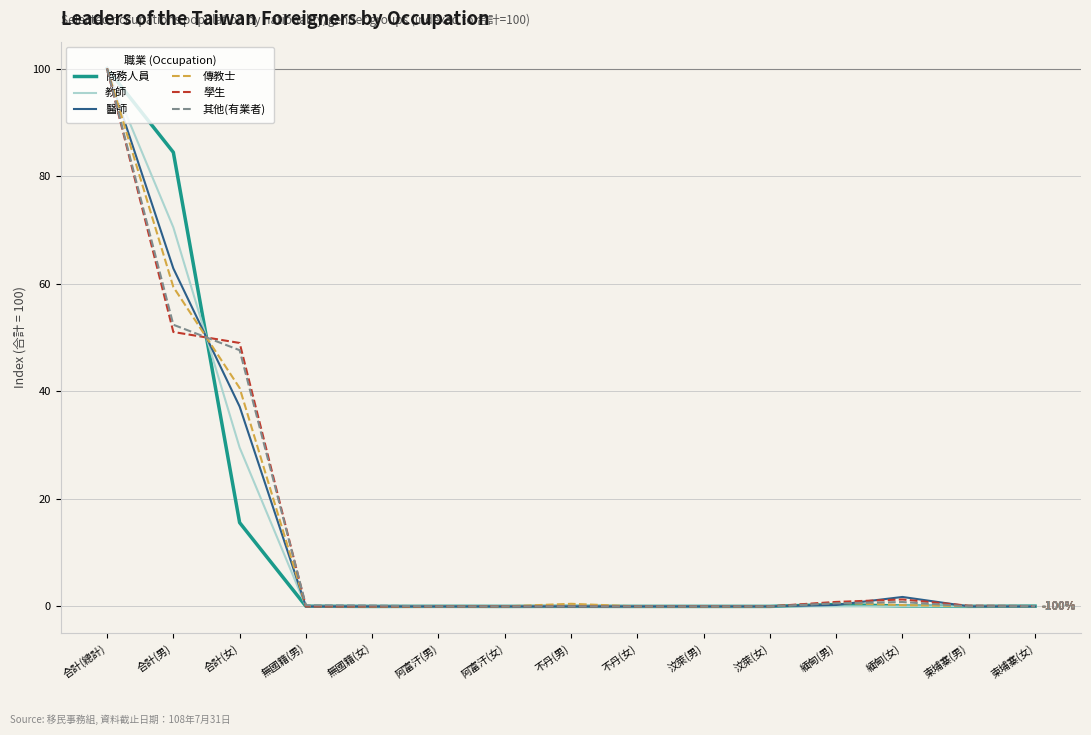

What position from the right is 合計(男)?

14